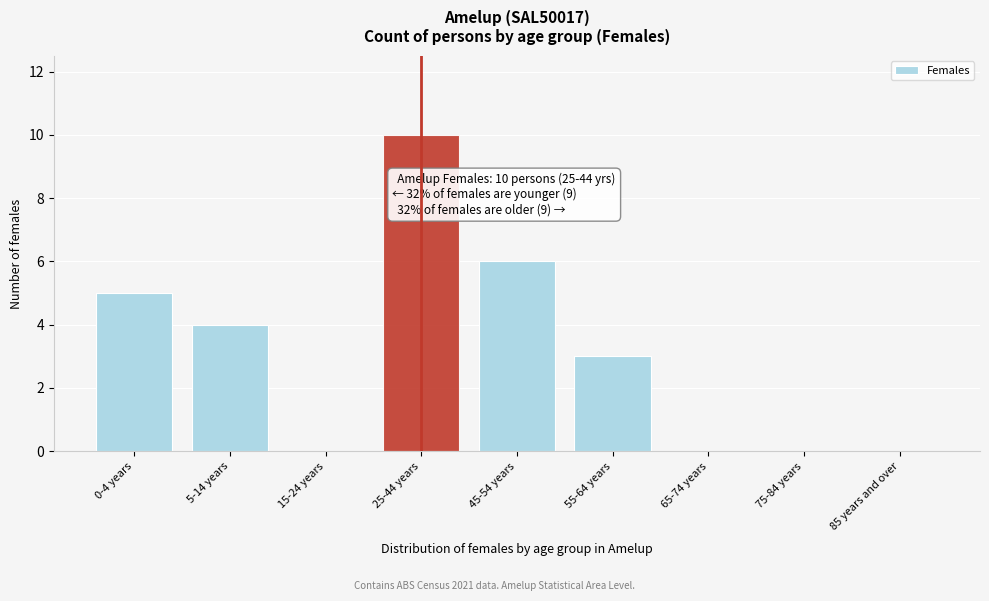

Reading right to left, extract all data points from this chart.

85 years and over=0	75-84 years=0	65-74 years=0	55-64 years=3	45-54 years=6	25-44 years=10	15-24 years=0	5-14 years=4	0-4 years=5